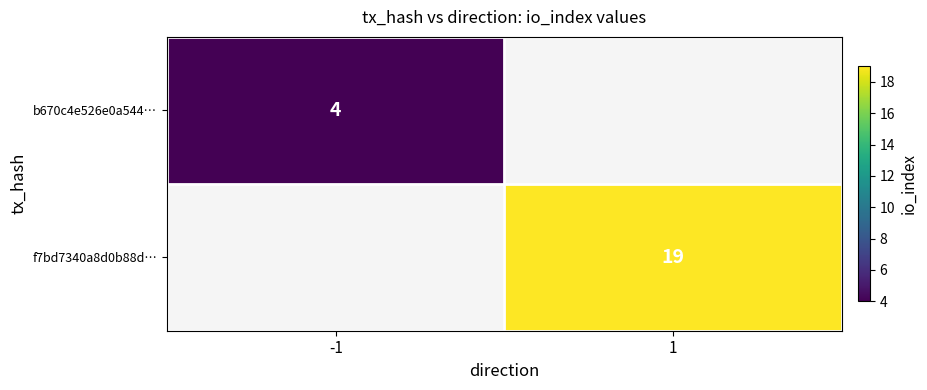

The b670c4e526e0a544… series shows 7 at -1. True or false?

False